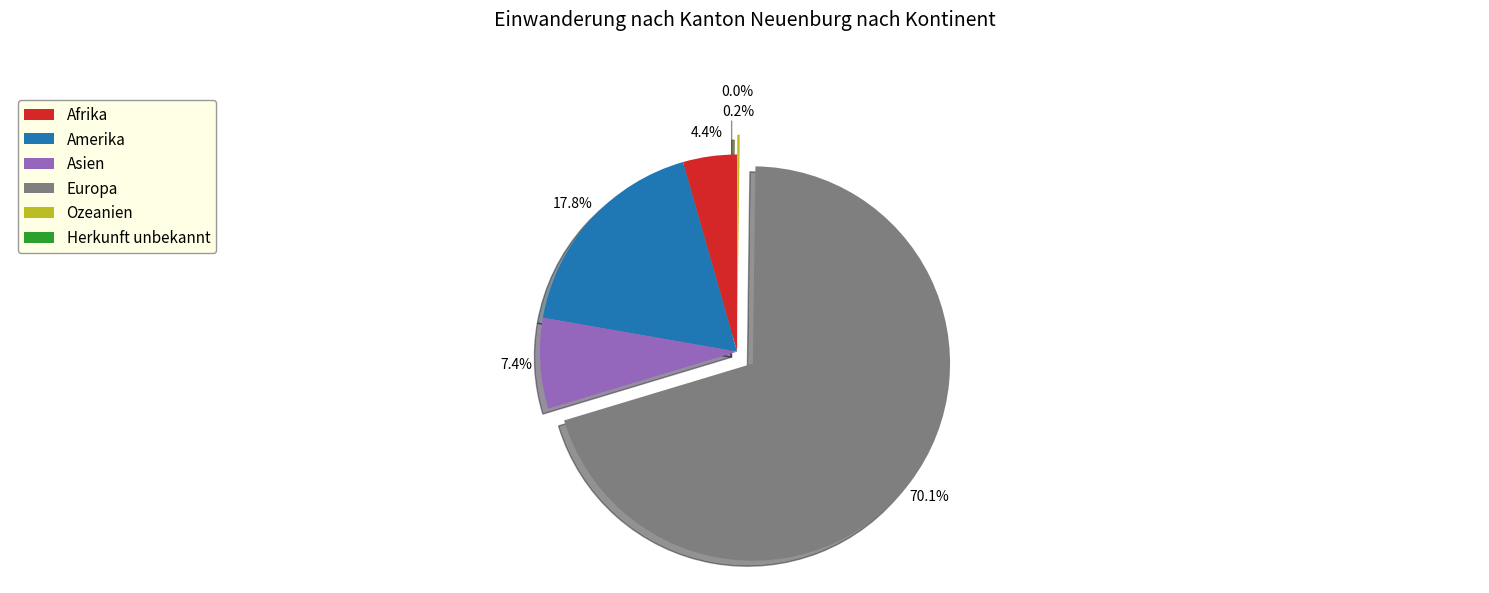

To the nearest percent, what is the average slice percentage?

17%